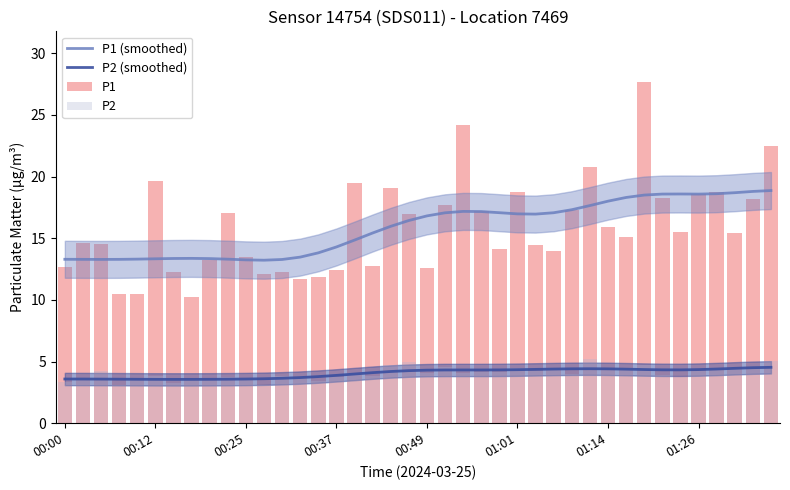

Is it true that P1 (smoothed) equals 17.0 at 01:01?

True